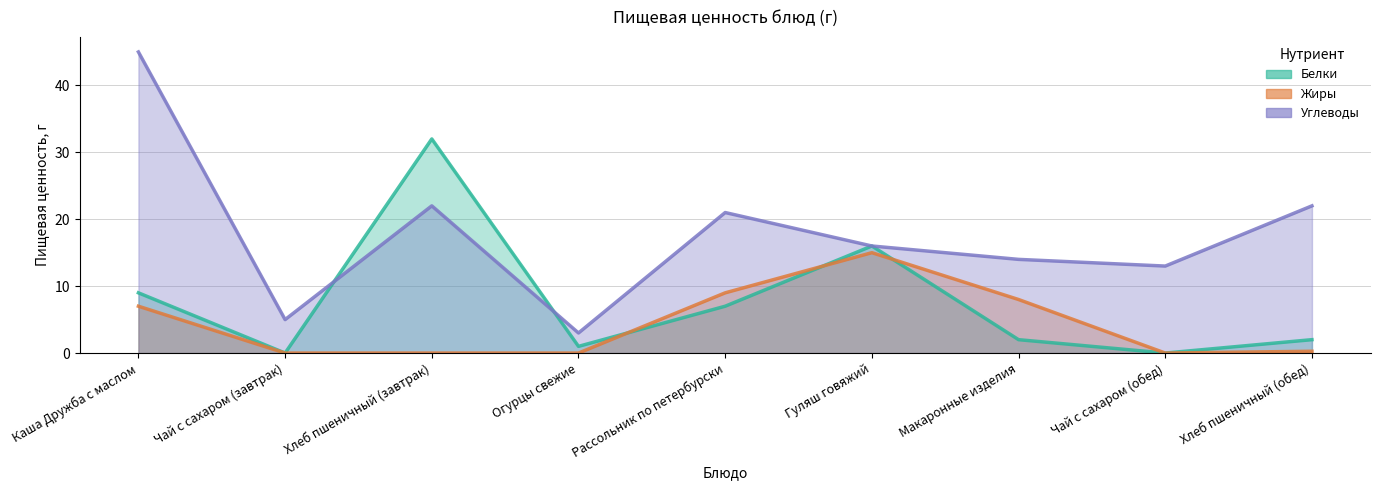

What is the total value across all series at Хлеб пшеничный (обед)?

24.3